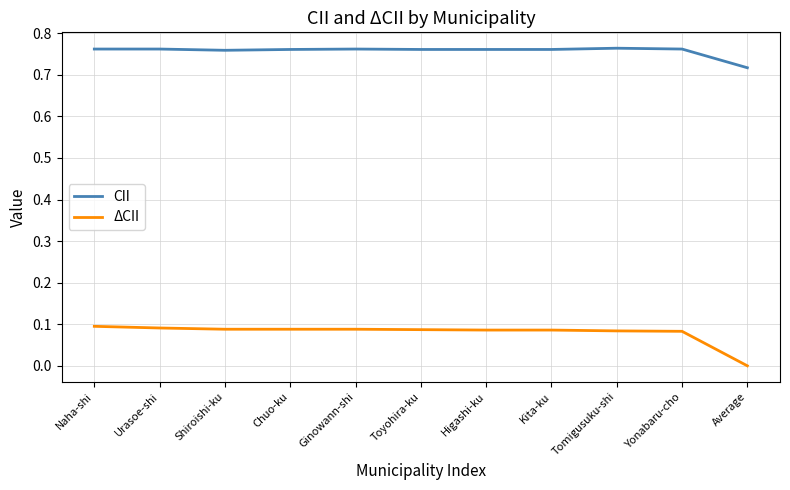

List the series in order of their peak value, highest first.

CII, ΔCII